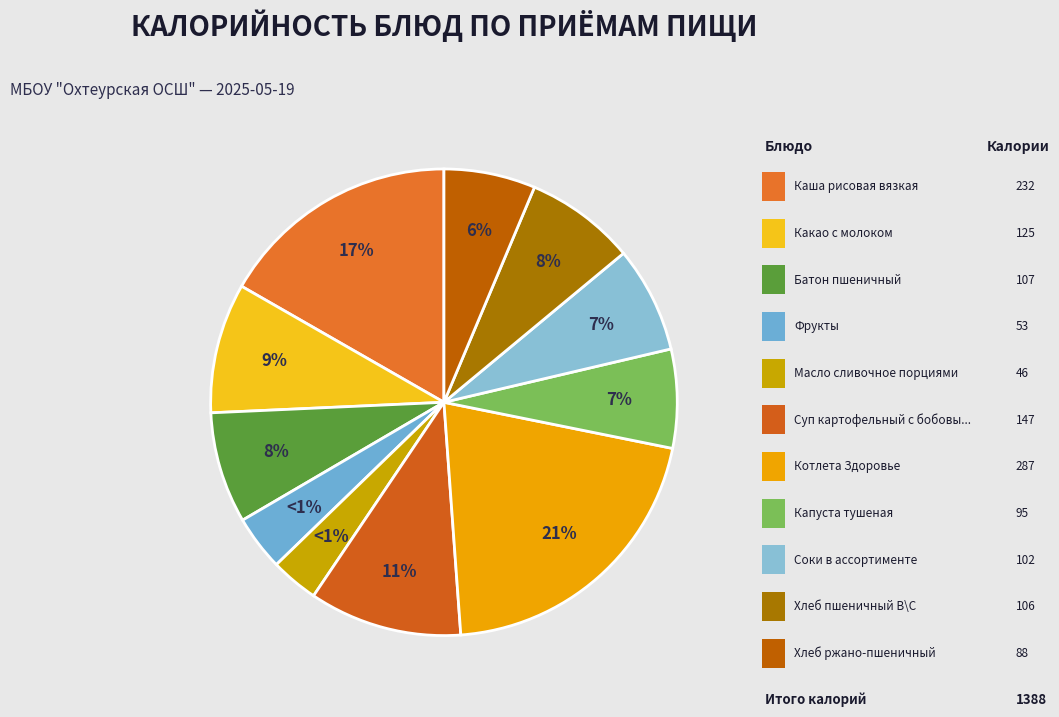

Is Хлеб ржано-пшеничный the majority of the pie?

No